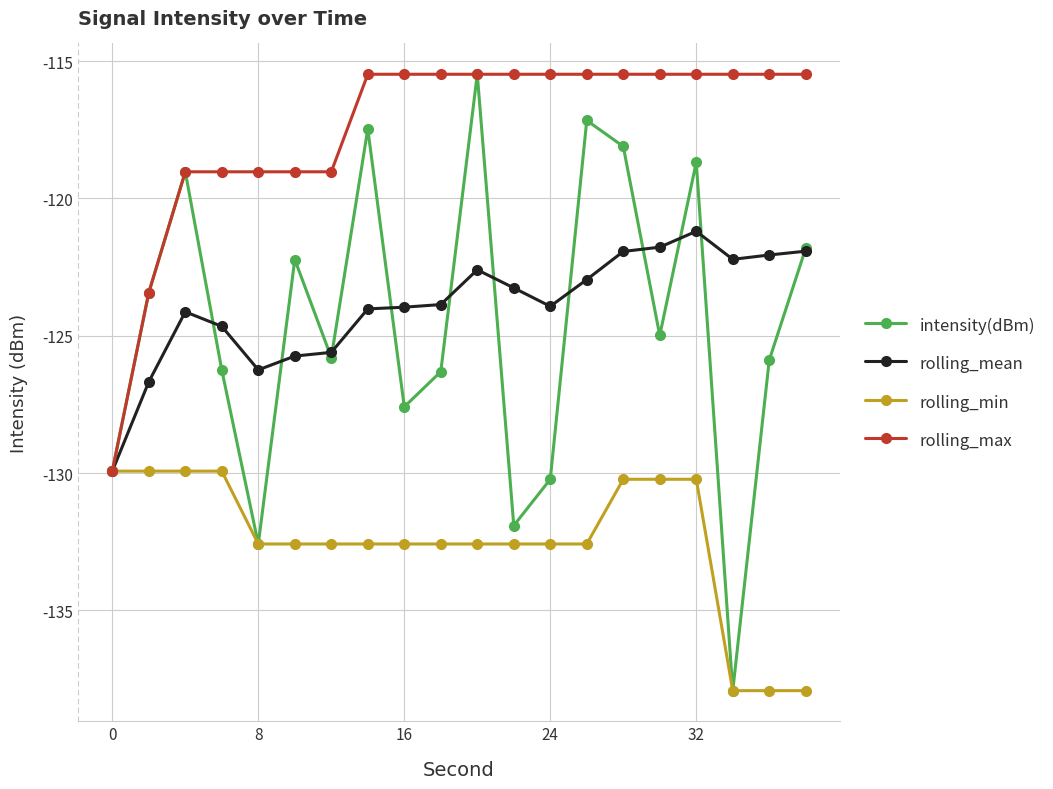

What is the value of the rolling_mean point at the 3rd from the left?

-124.1